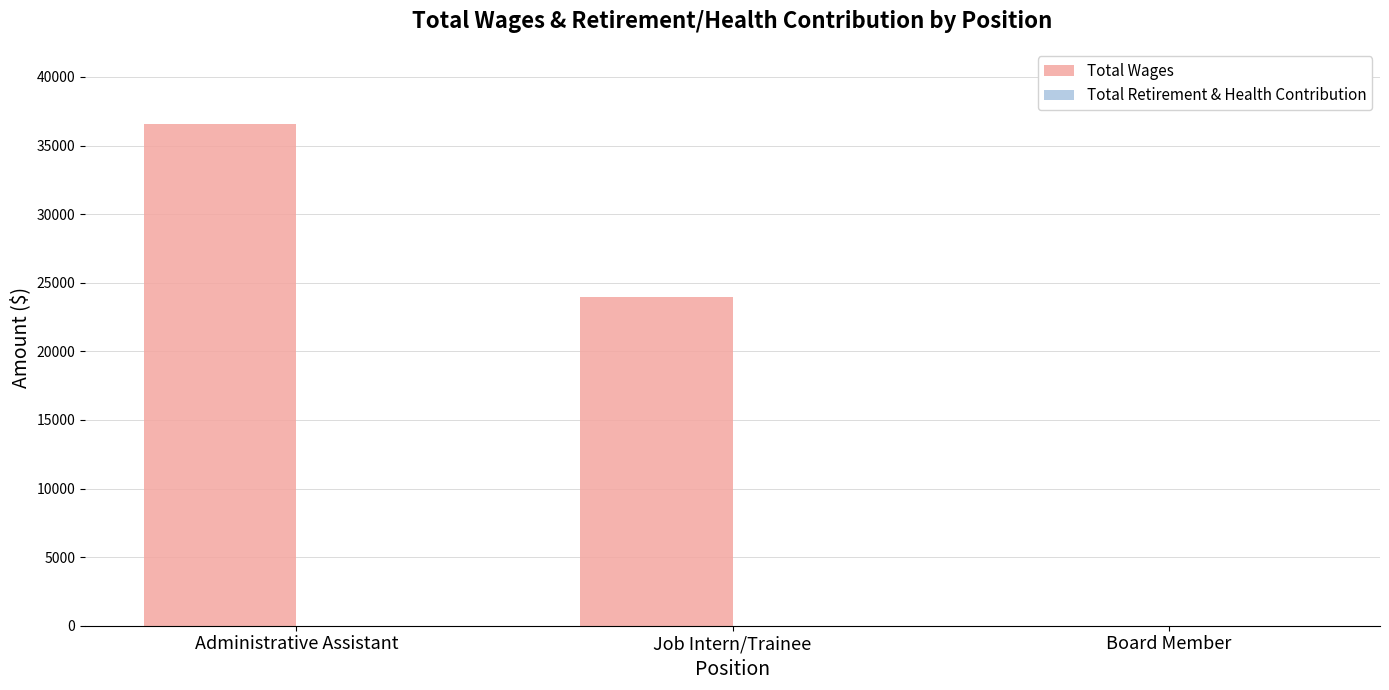

Where is the data nearest to the value 18283?

Job Intern/Trainee